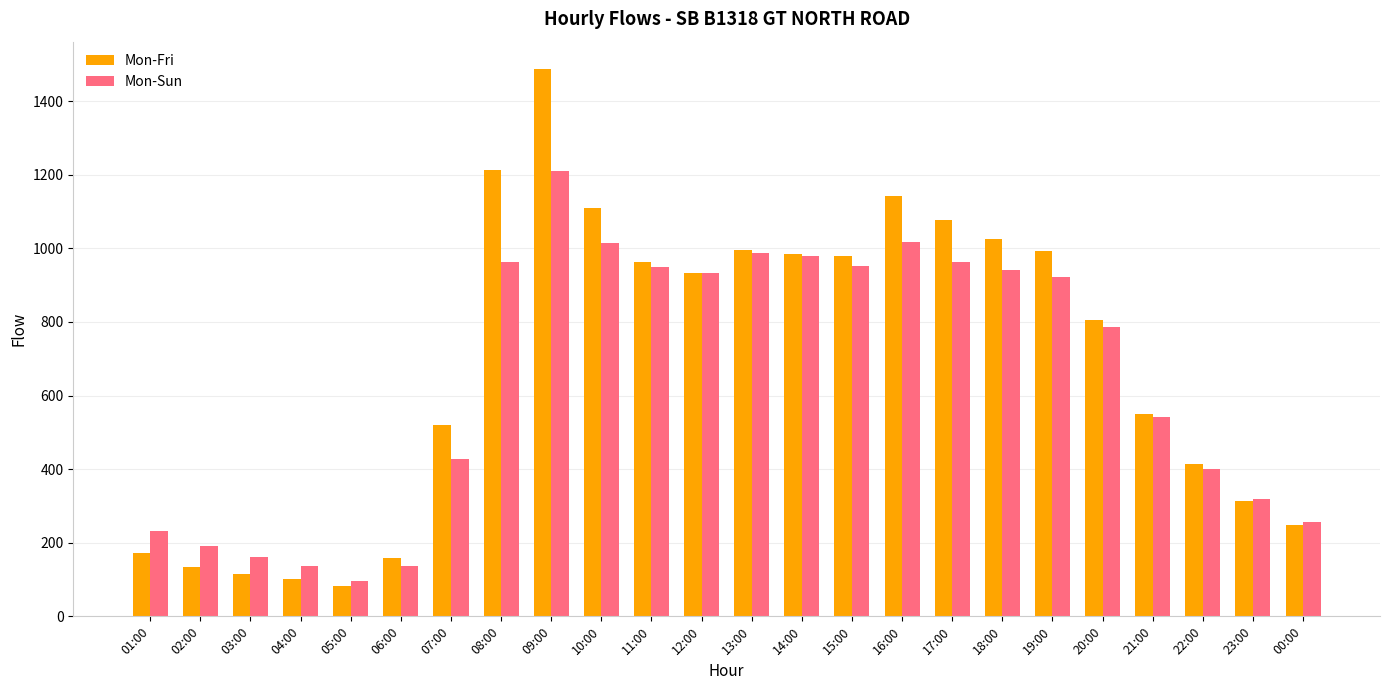

What is the average value of the Mon-Sun series?

646